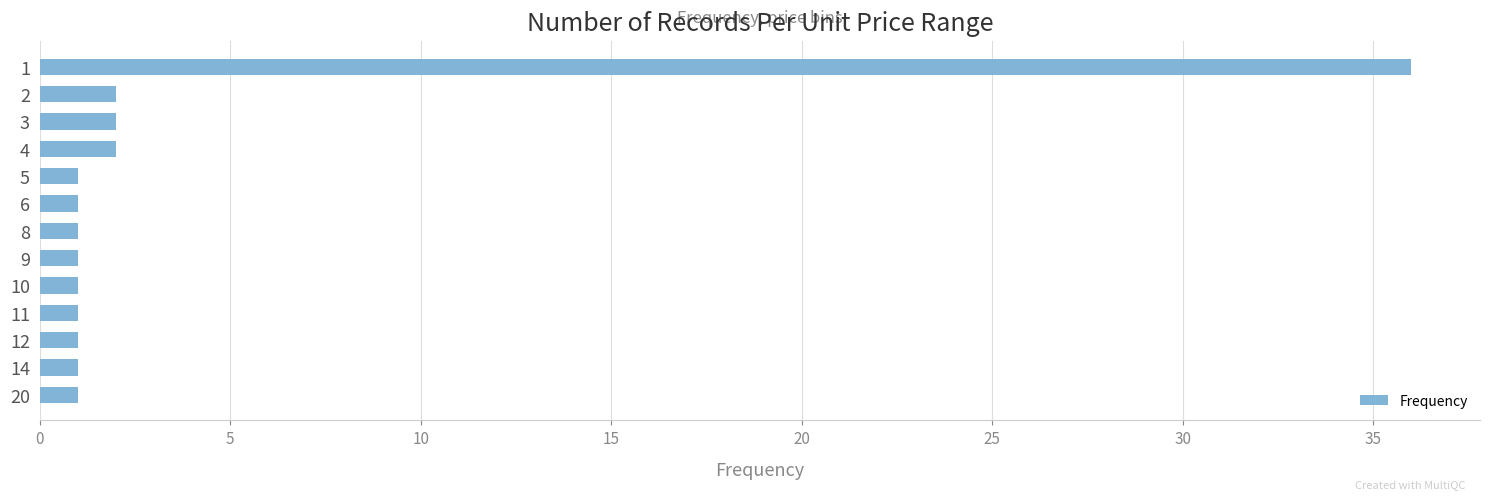

What is the average value?

4